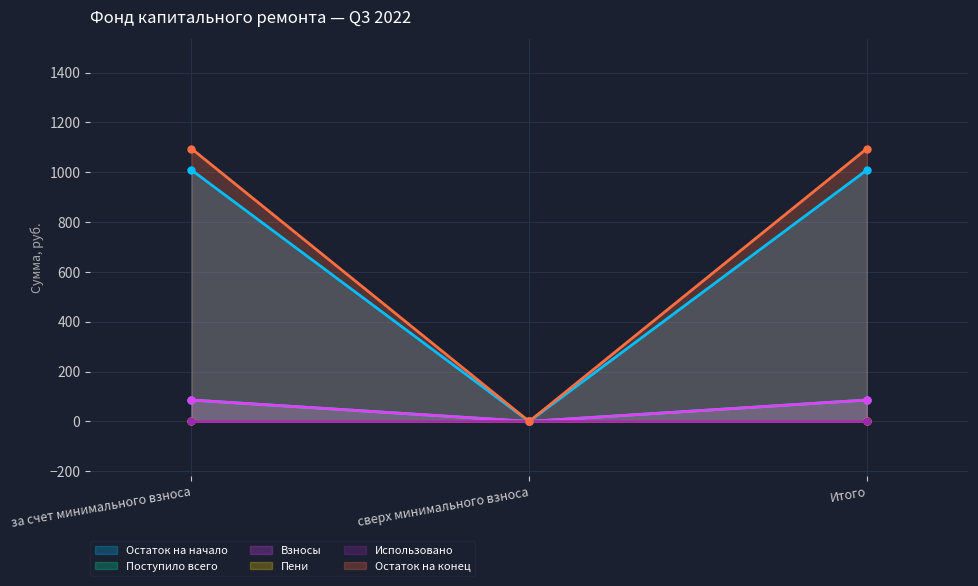

How many values in the Поступило всего series exceed 1009?

2